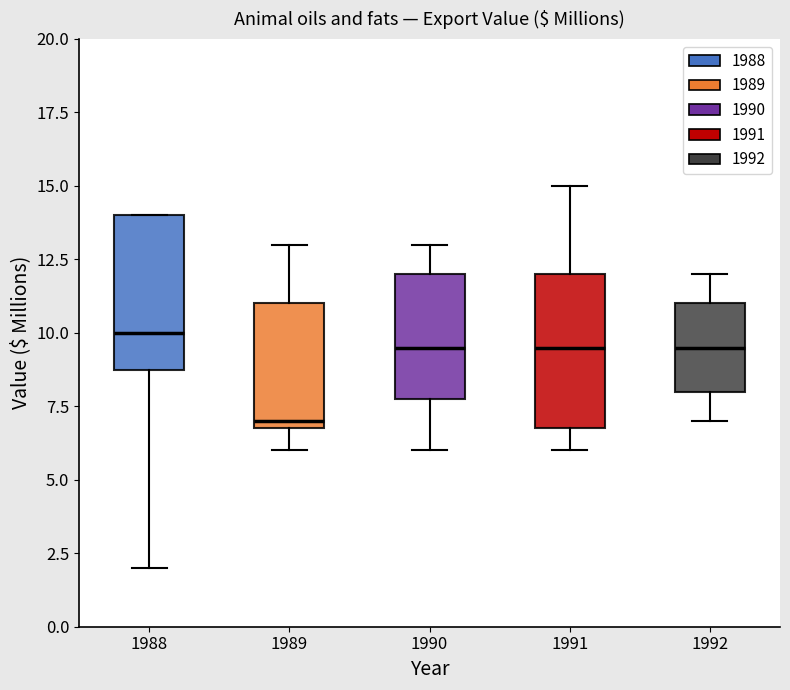

Reading left to right, transcribe this box plot: for each box, give where its median line is, the range the box spans, and where its two whiskers end, as read against the y-axis. The values are not printed on the chart, so give them approximately, as read against the axis.

1988: median 10.0, box 9.0 to 14.0, whiskers 2.0 to 14.0
1989: median 7.0 (just above the box's lower edge), box 7.0 to 11.0, whiskers 6.0 to 13.0
1990: median 9.5, box 8.0 to 12.0, whiskers 6.0 to 13.0
1991: median 9.5, box 7.0 to 12.0, whiskers 6.0 to 15.0
1992: median 9.5, box 8.0 to 11.0, whiskers 7.0 to 12.0